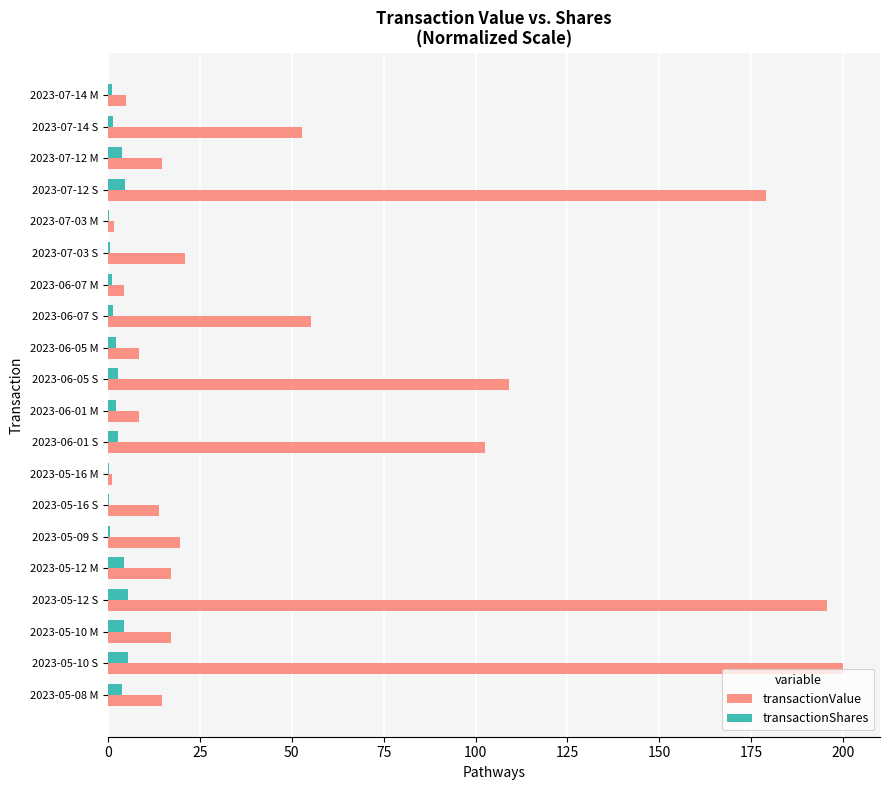

Which series has the largest total across all categories?

transactionValue